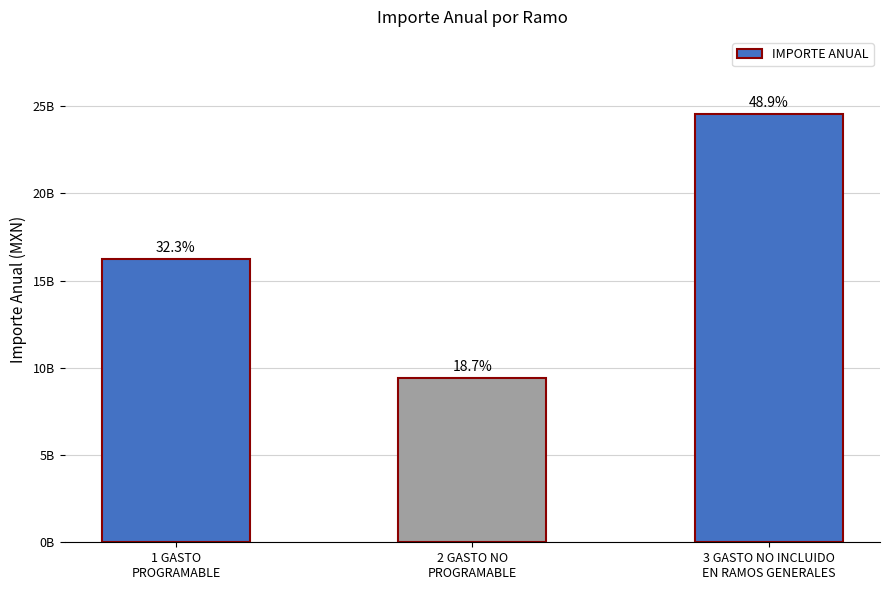

What is the change in value from 2 GASTO NO
PROGRAMABLE to 3 GASTO NO INCLUIDO
EN RAMOS GENERALES?

+15156693180.0